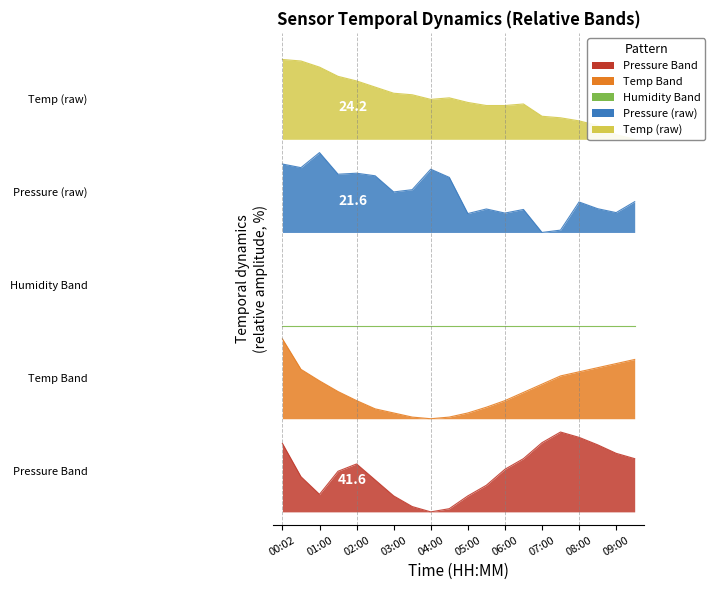

What position from the left is 05:00?

11